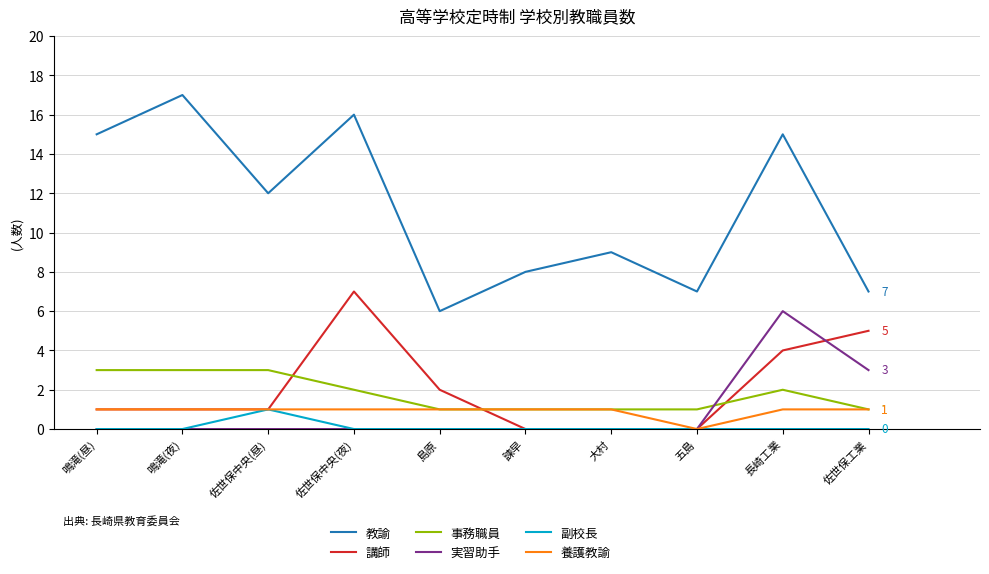

True or false: 教諭 and 事務職員 cross at least once.

False